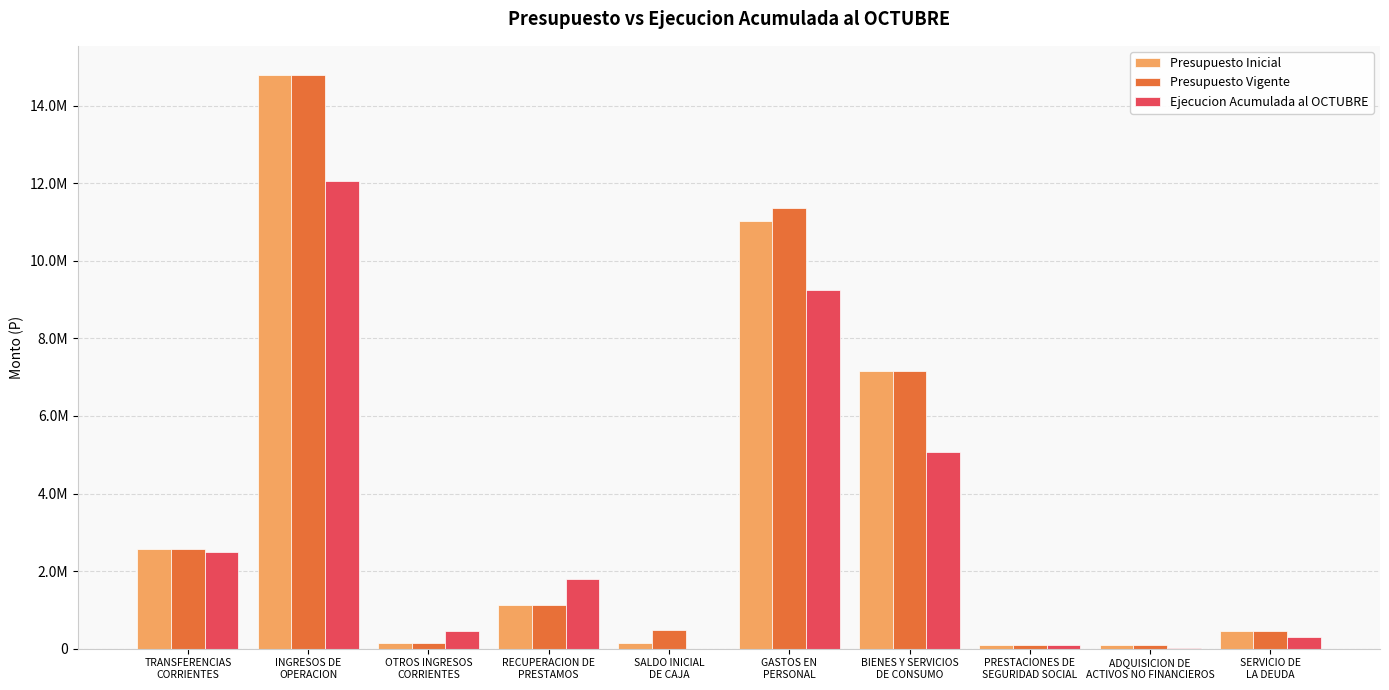

True or false: Presupuesto Vigente has a value of 450000 at SERVICIO DE
LA DEUDA.

True